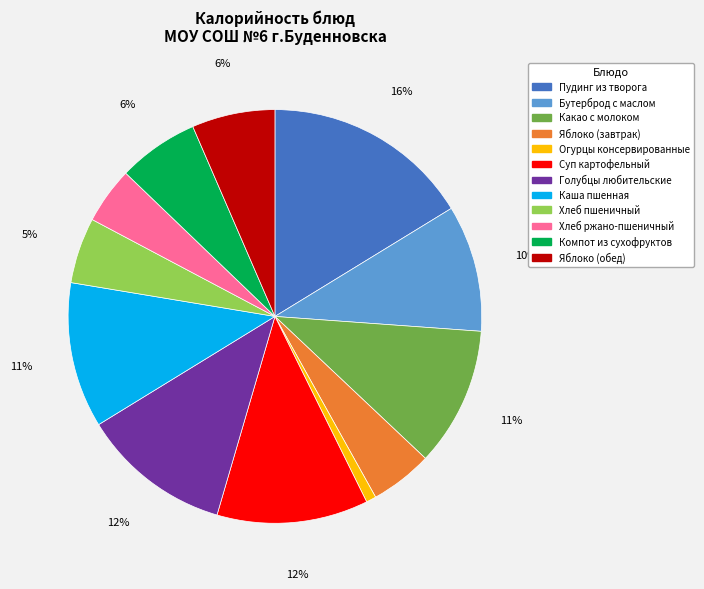

What percentage is the Хлеб пшеничный slice, to the nearest percent?

5%